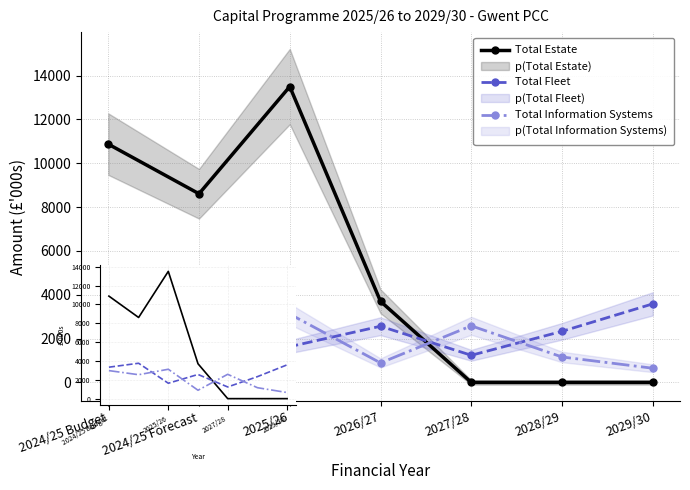

The value of Total Estate at 2026/27 is 1476. True or false?

False